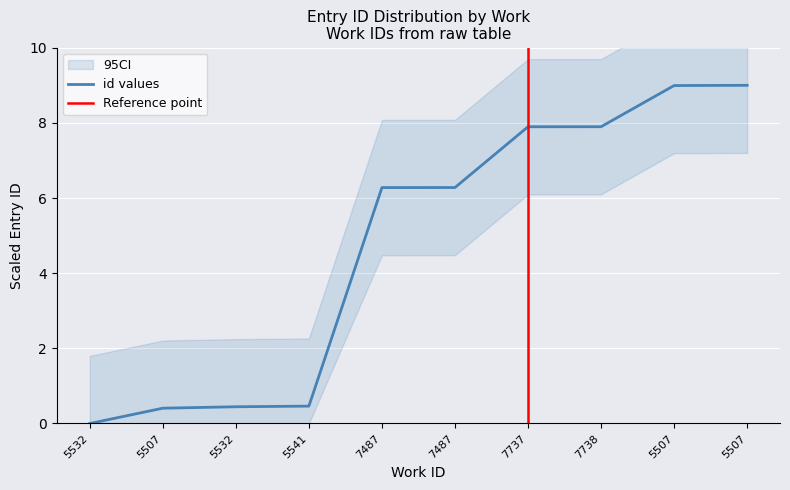

What is the difference between the second highest and minimum values?

9.0